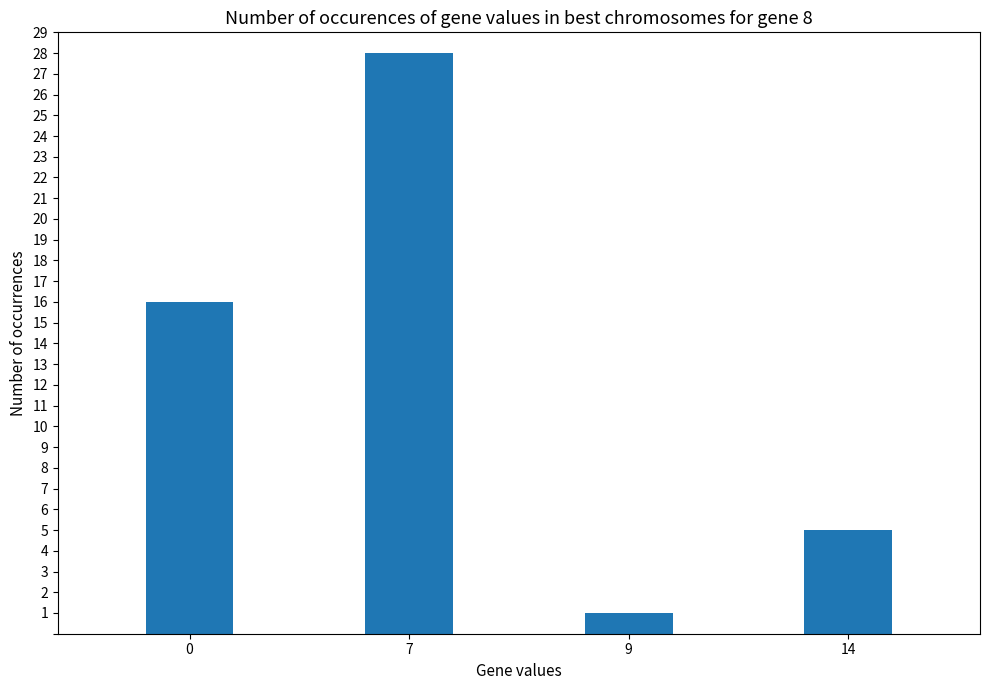

How many values are below 16?

2